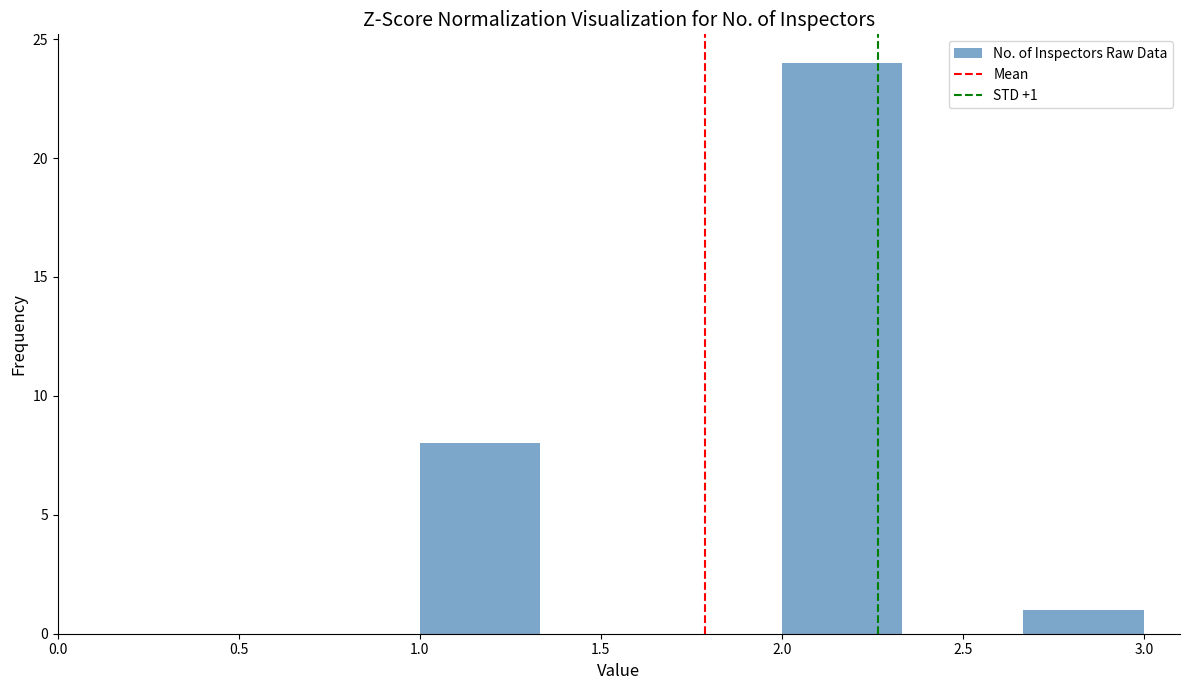

Which range on the x-axis has the tallest bar?

2.00 to 2.35